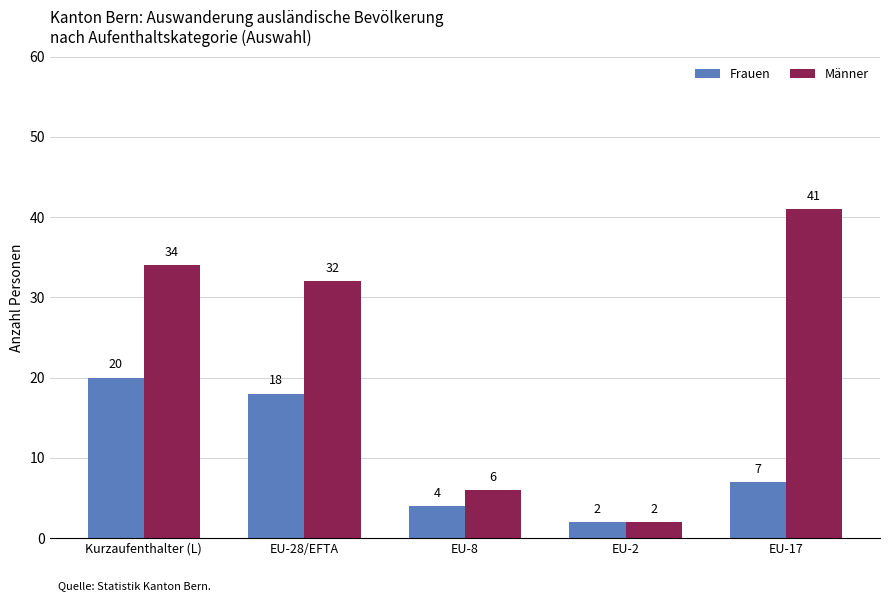

What is the difference between the maximum and minimum values in the Frauen series?

18